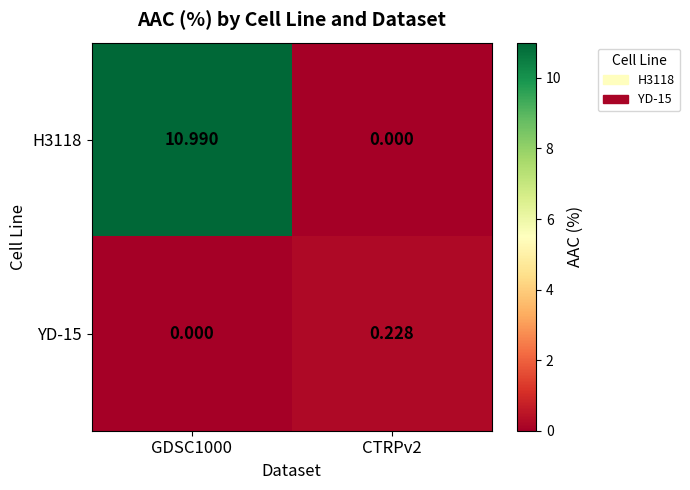

How many data points in H3118 are less than 10?

1